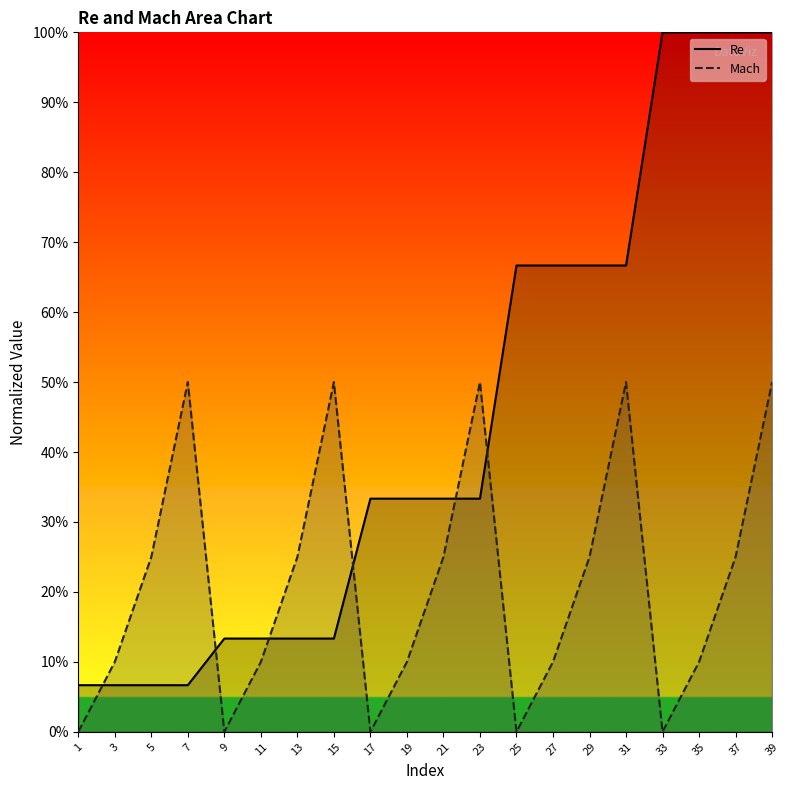

At which category is the sum across all series the highest?

39